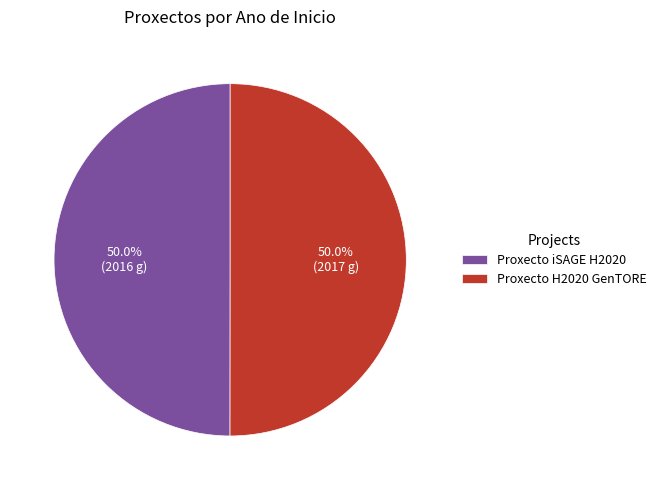

Approximately how many times larger is the value at Proxecto H2020 GenTORE compared to Proxecto iSAGE H2020?

1.0